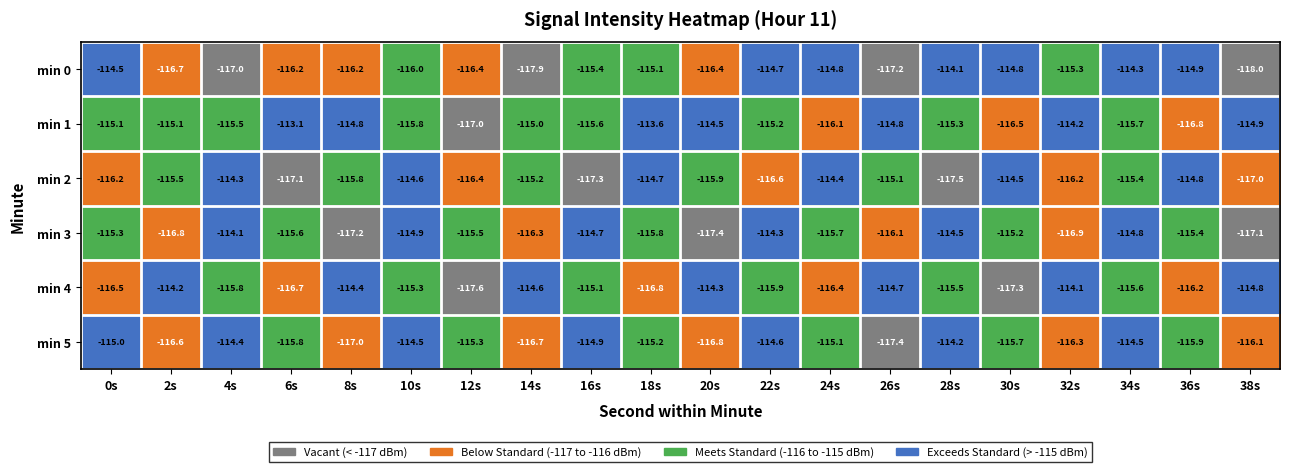

Count the number of categories in the chart.

20